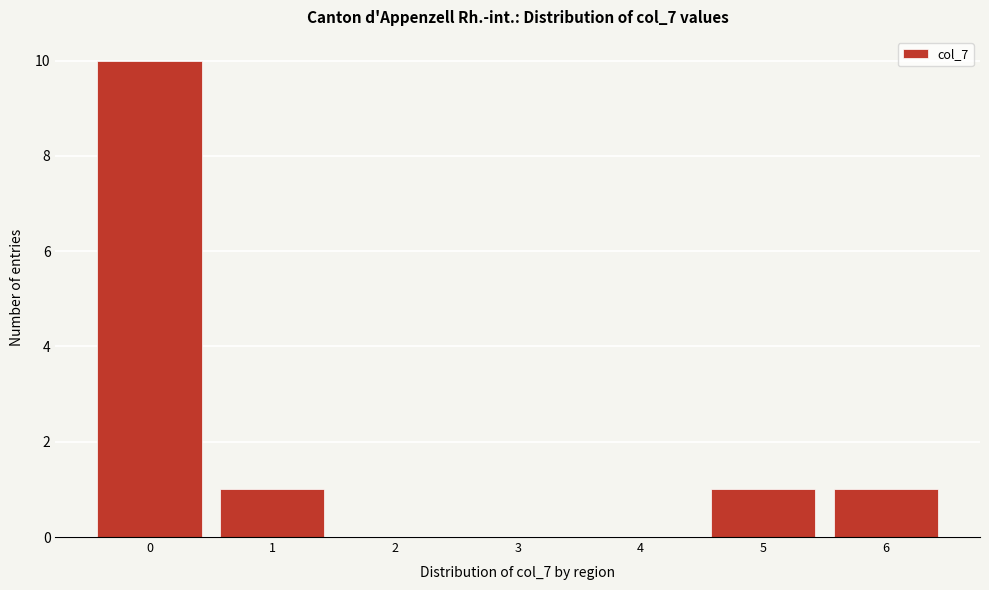

Reading left to right, list all the values displayed in this chart.

0=10	1=1	2=0	3=0	4=0	5=1	6=1